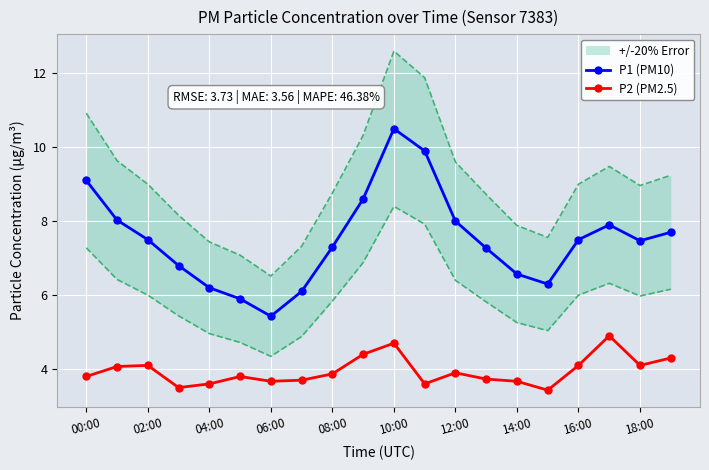

True or false: P2 (PM2.5) has more than 0 interior local peaks.

True